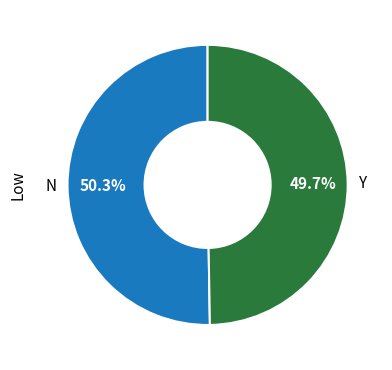

Between Y and N, which is larger?

N